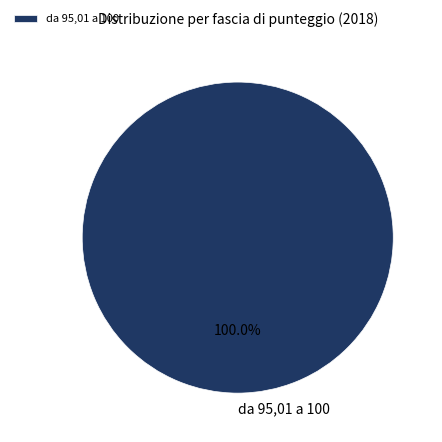

Rank the categories by value from highest to lowest.

da 95,01 a 100